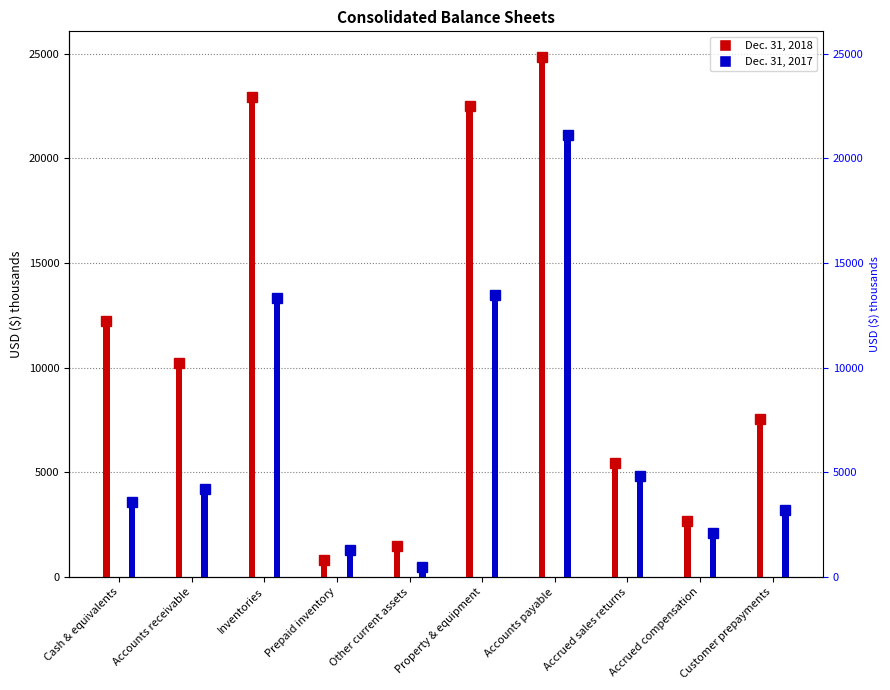

At which label does Dec. 31, 2017 reach its minimum?

Other current assets